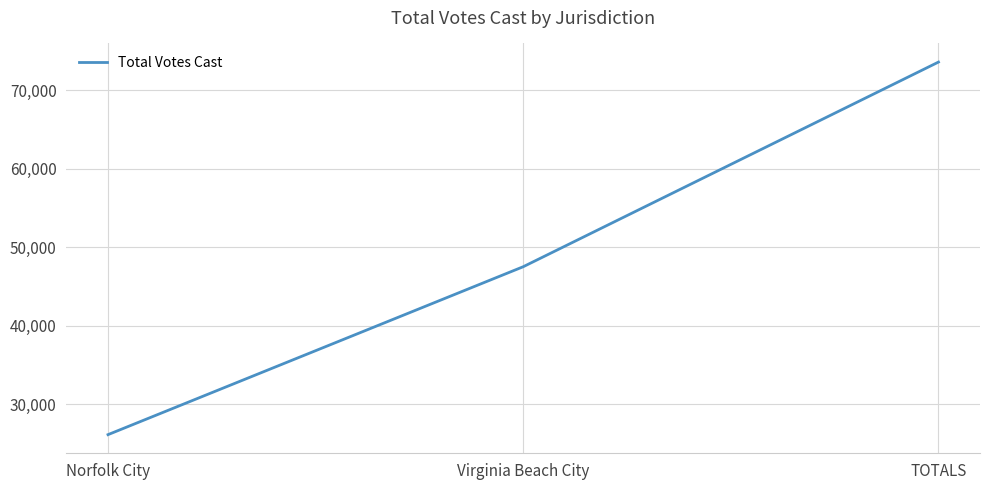

Reading left to right, list all the values displayed in this chart.

26100	47518	73618